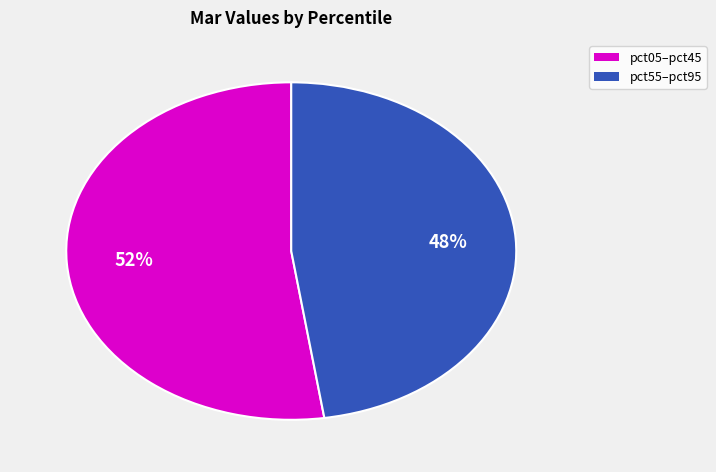

Is there any slice that represents more than half of the pie?

Yes